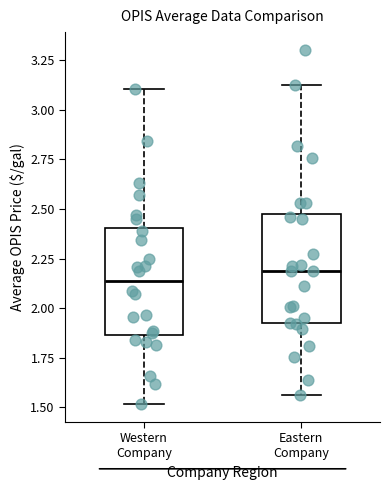

Reading left to right, transcribe this box plot: for each box, give where its median line is, the range the box spans, and where its two whiskers end, as read against the y-axis. The values are not printed on the chart, so give them approximately, as read against the axis.

Western Company: median 2.15, box 1.85 to 2.40, whiskers 1.50 to 3.10
Eastern Company: median 2.20, box 1.95 to 2.50, whiskers 1.55 to 3.10